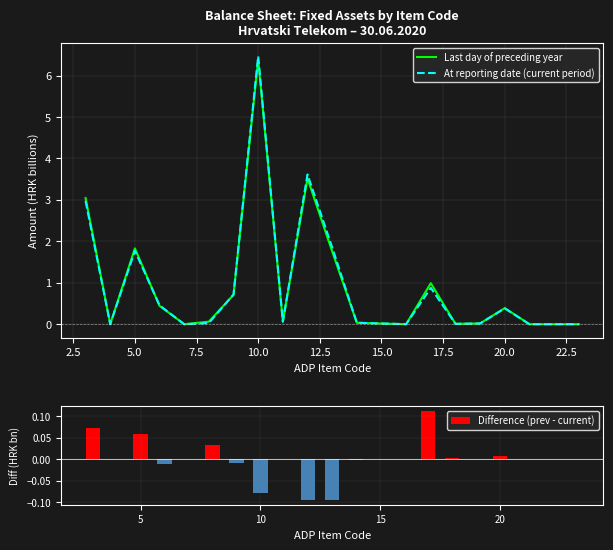

What is the highest value of the At reporting date (current period) series?

6.5